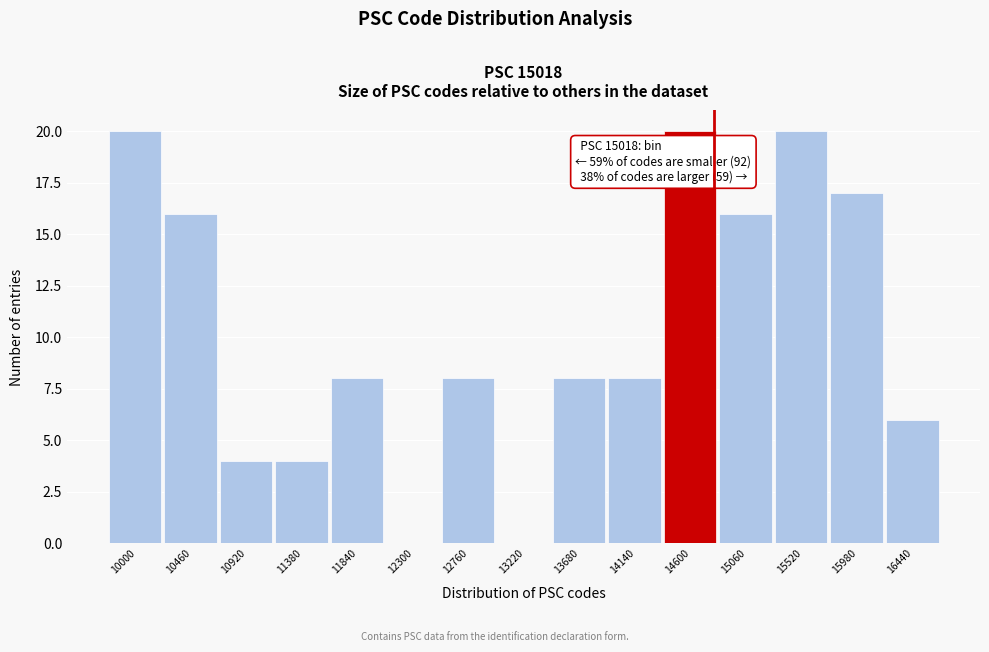

Reading right to left, extract all data points from this chart.

16440=6	15980=17	15520=20	15060=16	14600=20	14140=8	13680=8	13220=0	12760=8	12300=0	11840=8	11380=4	10920=4	10460=16	10000=20